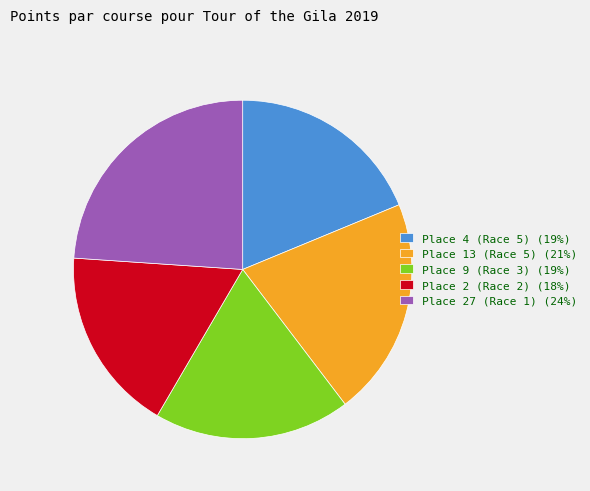

Between Place 27 (Race 1) and Place 13 (Race 5), which is larger?

Place 27 (Race 1)